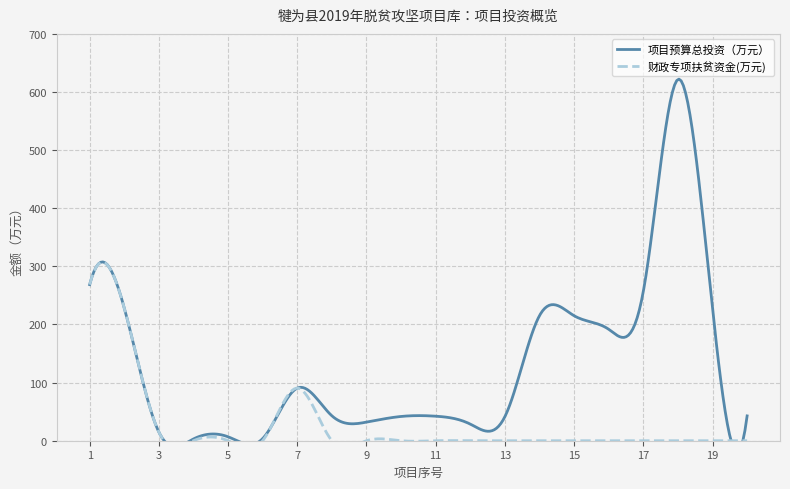

True or false: 项目预算总投资（万元） has a value of 90.5 at 7.

True